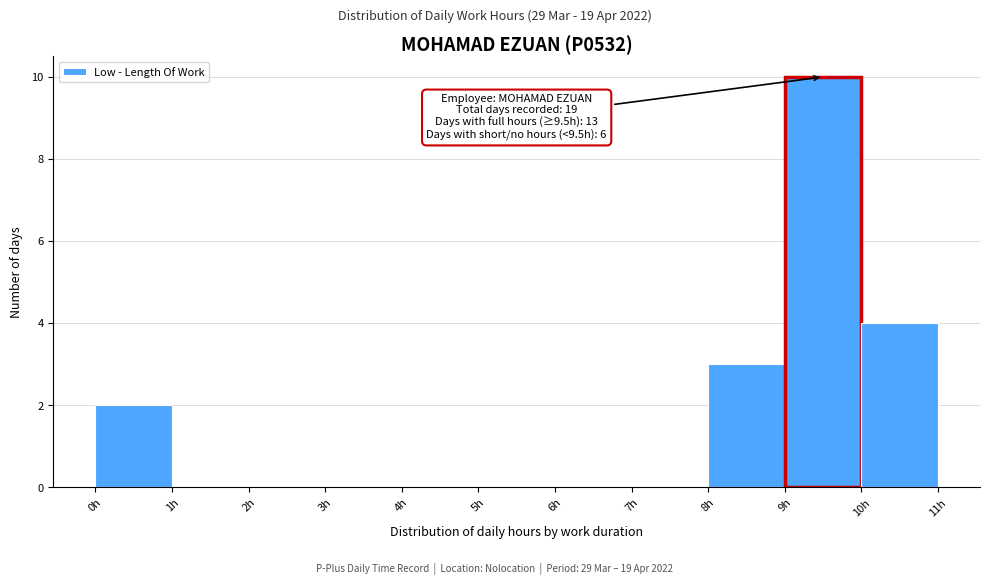

Which range on the x-axis has the tallest bar?

9 to 10